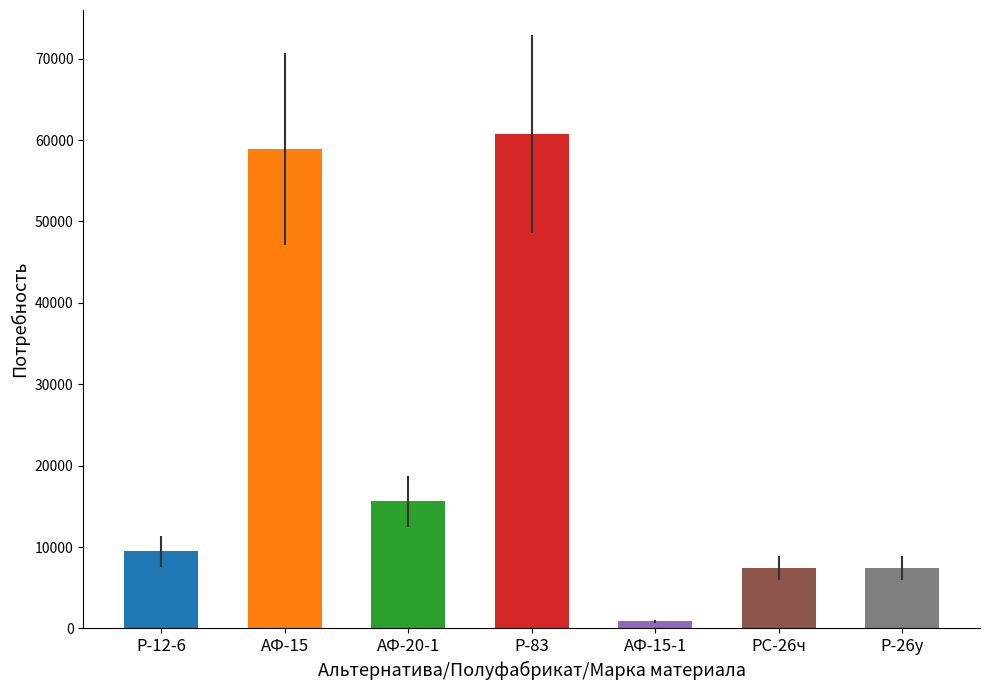

At which category does the chart reach its peak across all series?

Р-83